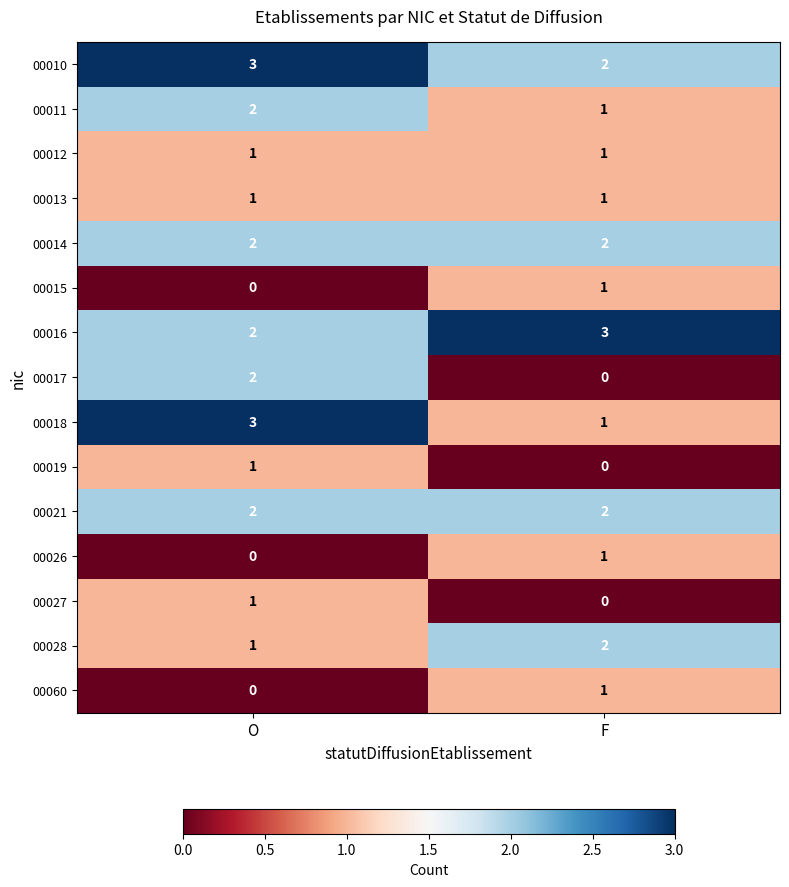

Count the number of categories in the chart.

2